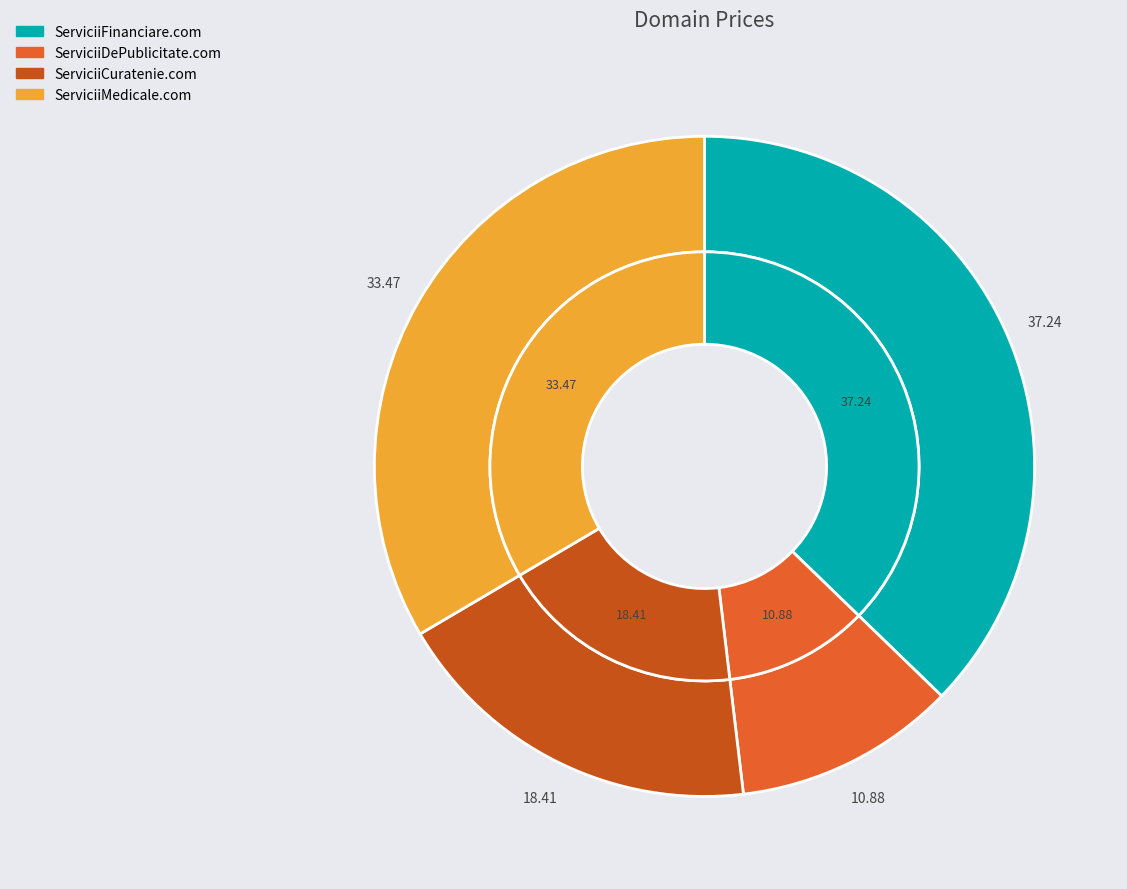

Rank the categories by value from lowest to highest.

ServiciiDePublicitate.com, ServiciiCuratenie.com, ServiciiMedicale.com, ServiciiFinanciare.com